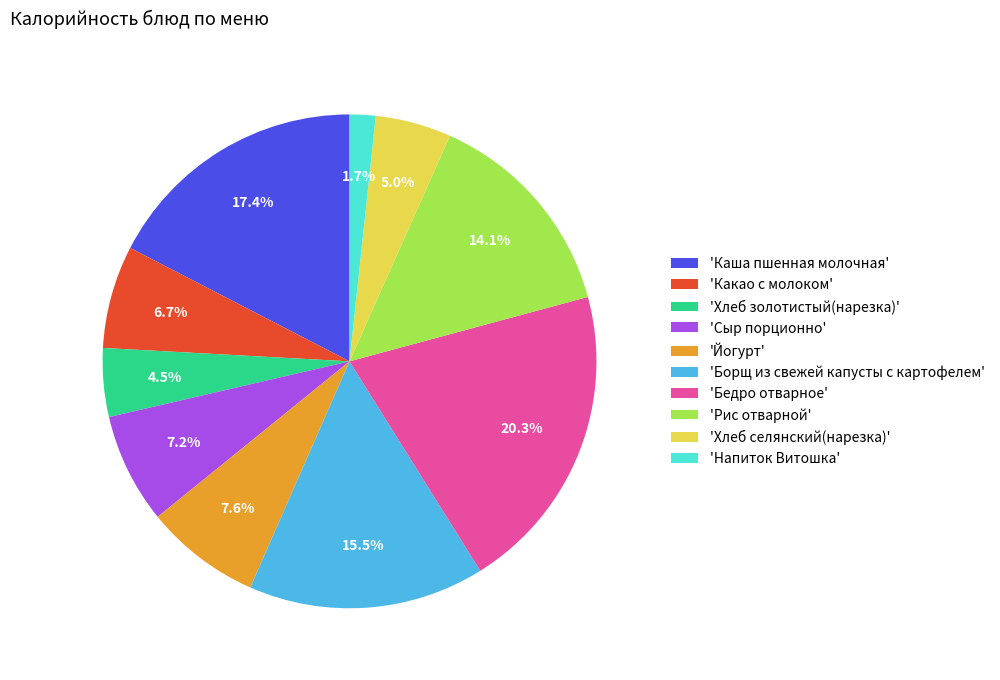

Count the number of slices in the pie.

10